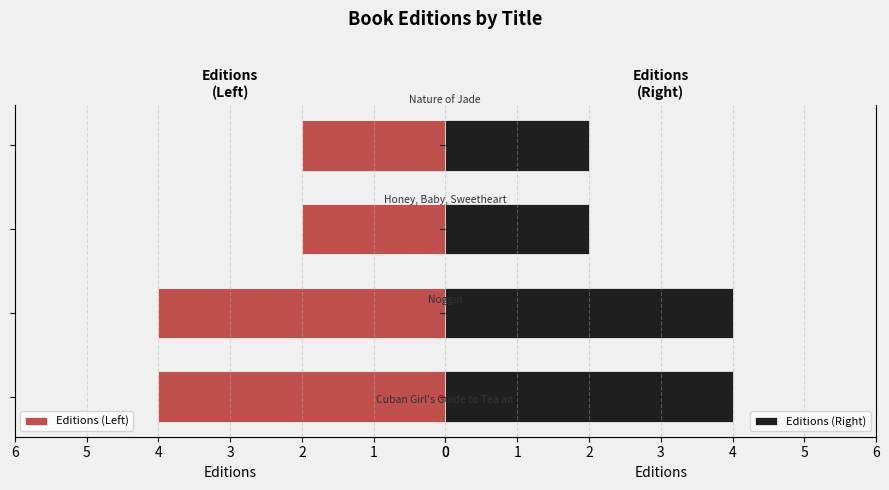

What value does the Editions (Left) series have at 2?

2